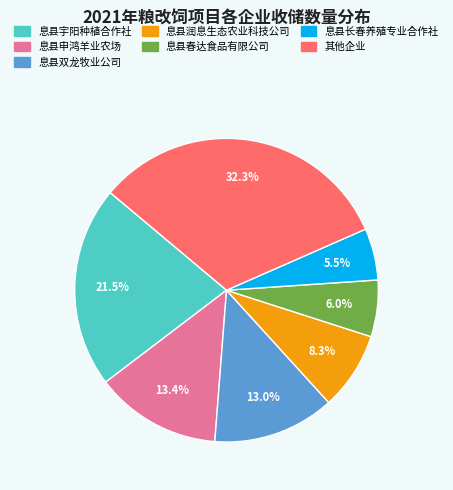

Does any single category account for the majority?

No